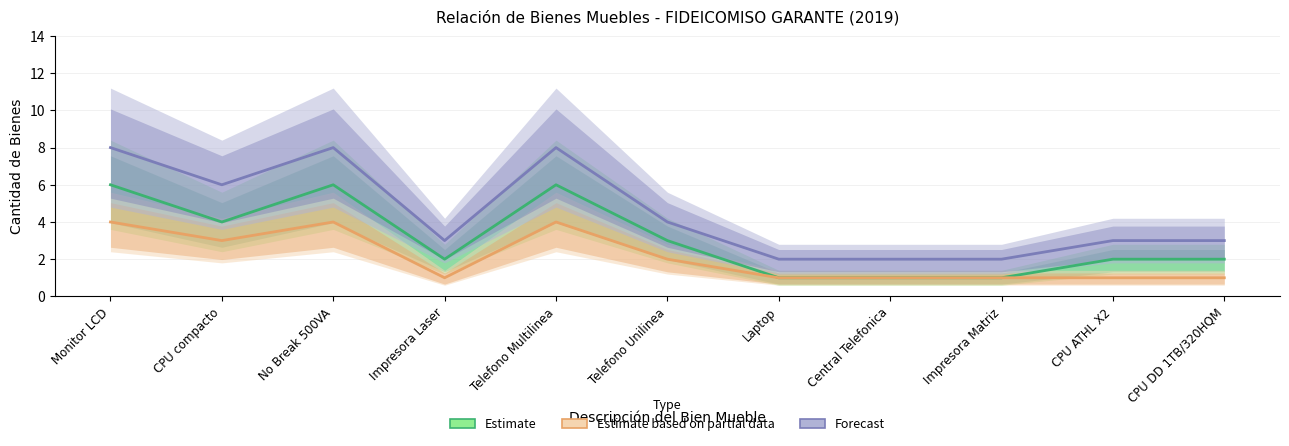

How many values in the Estimate series exceed 2?

5